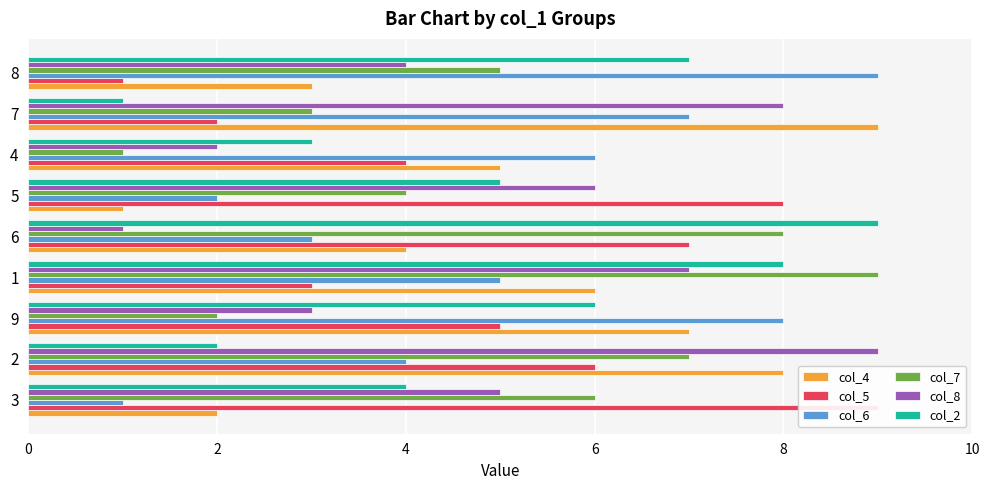

How many data points does each series have?

9